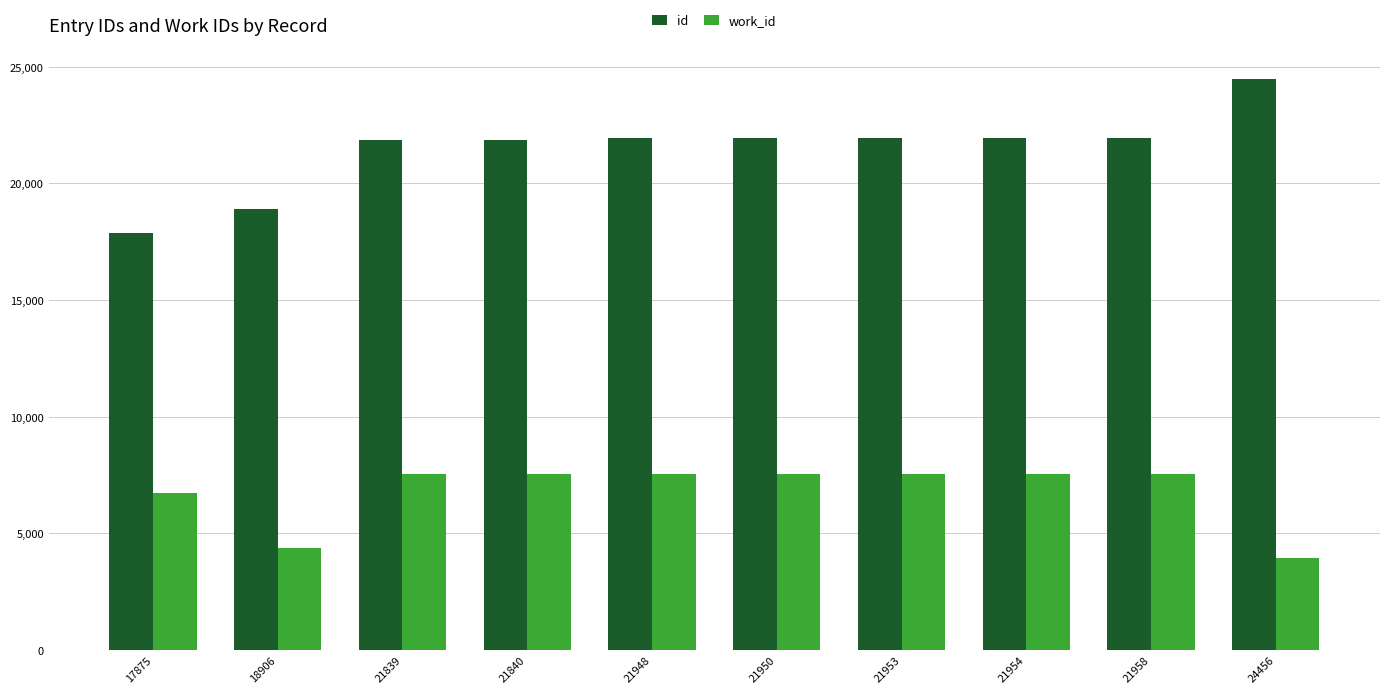

At 24456, list the series in order from smallest to largest.

work_id, id